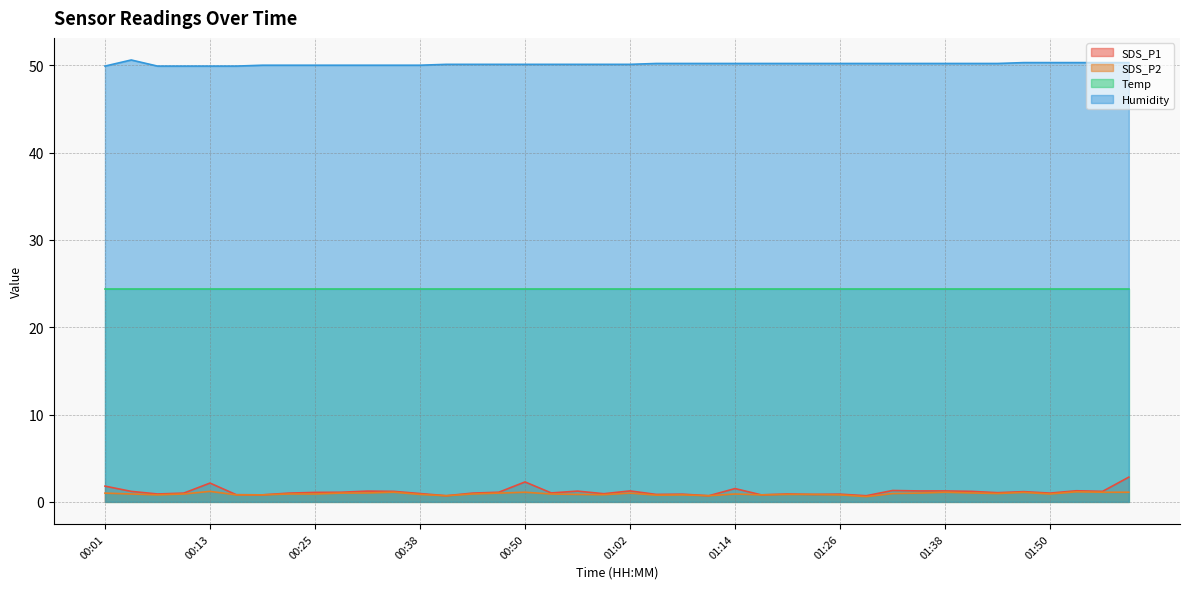

What is the difference between the maximum and minimum values in the Humidity series?

0.7